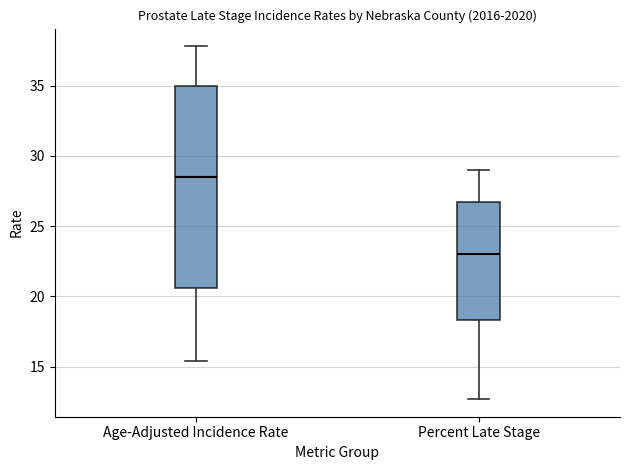

Where does the lower whisker of the box for Age-Adjusted Incidence Rate end on the y-axis? The values are not printed on the chart, so give them approximately, as read against the axis.

15.5